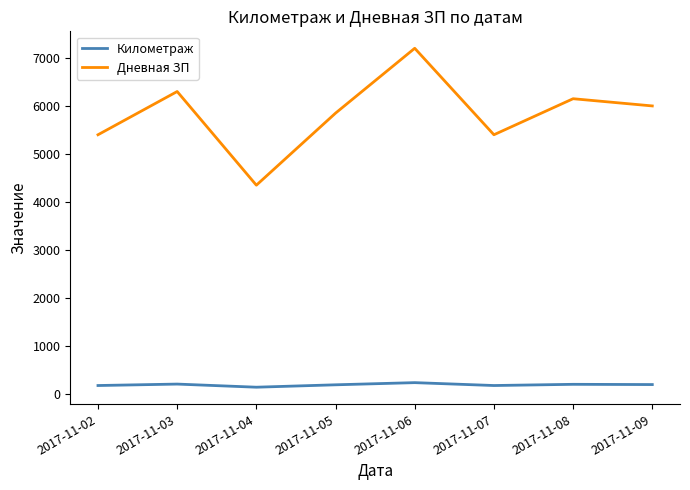

Which label corresponds to the largest value in the chart?

2017-11-06